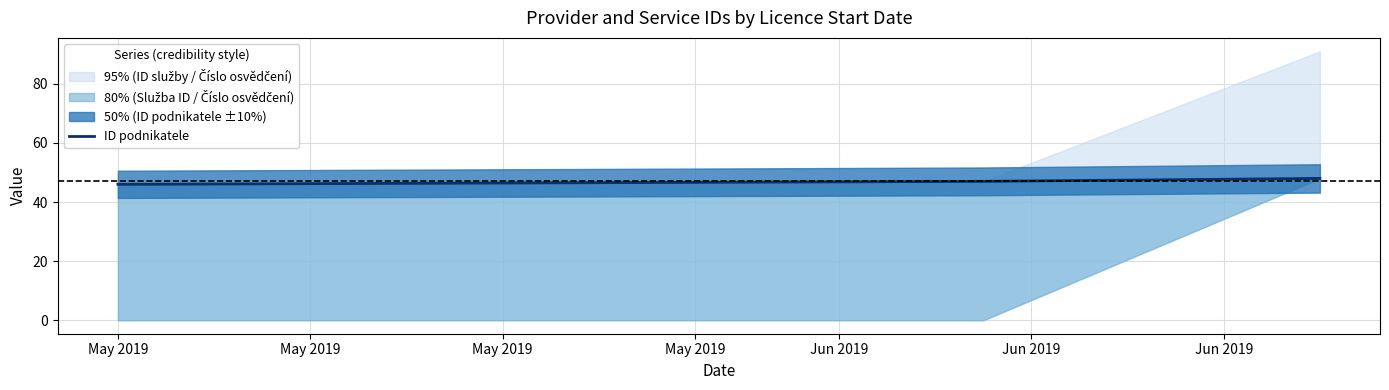

Count the number of values greater than 47.

1